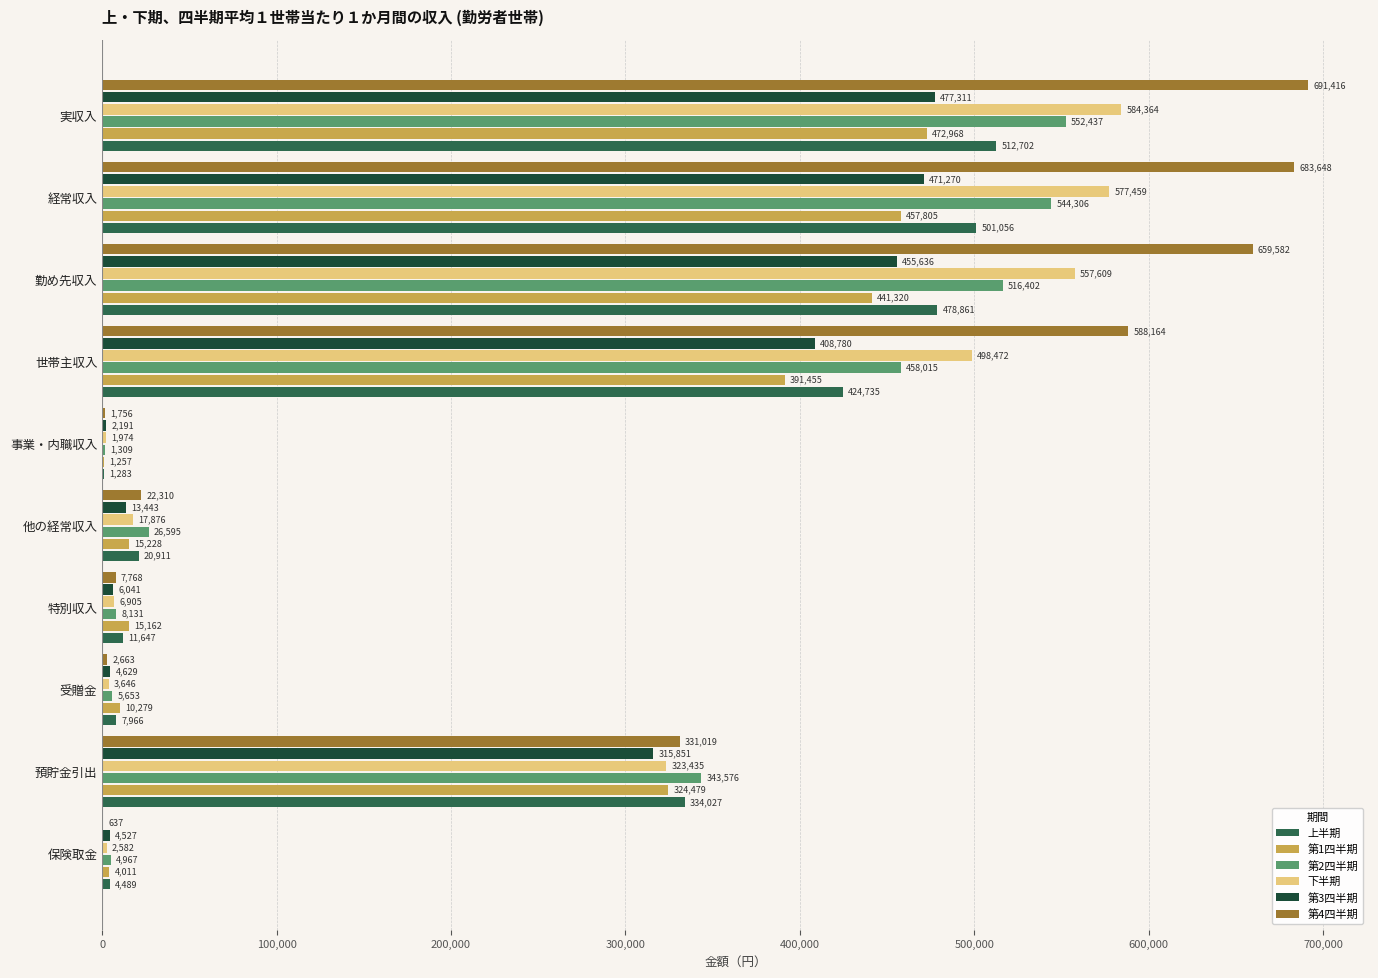

What are all the series names shown in the legend?

上半期, 第1四半期, 第2四半期, 下半期, 第3四半期, 第4四半期